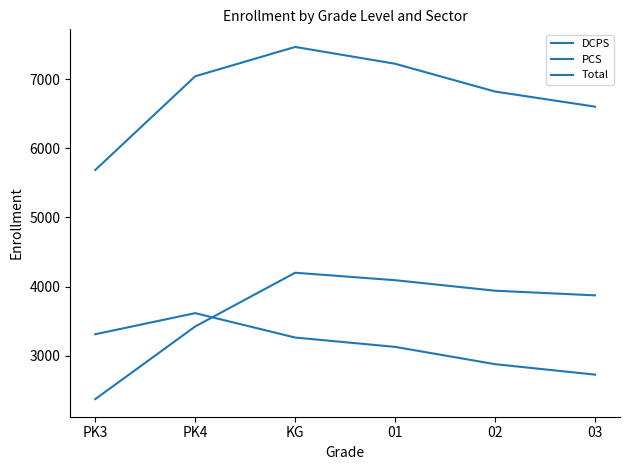

Reading left to right, extract all data points from this chart.

DCPS: 2374	3424	4201	4093	3941	3874
PCS: 3312	3617	3264	3129	2879	2728
Total: 5686	7041	7465	7222	6820	6602